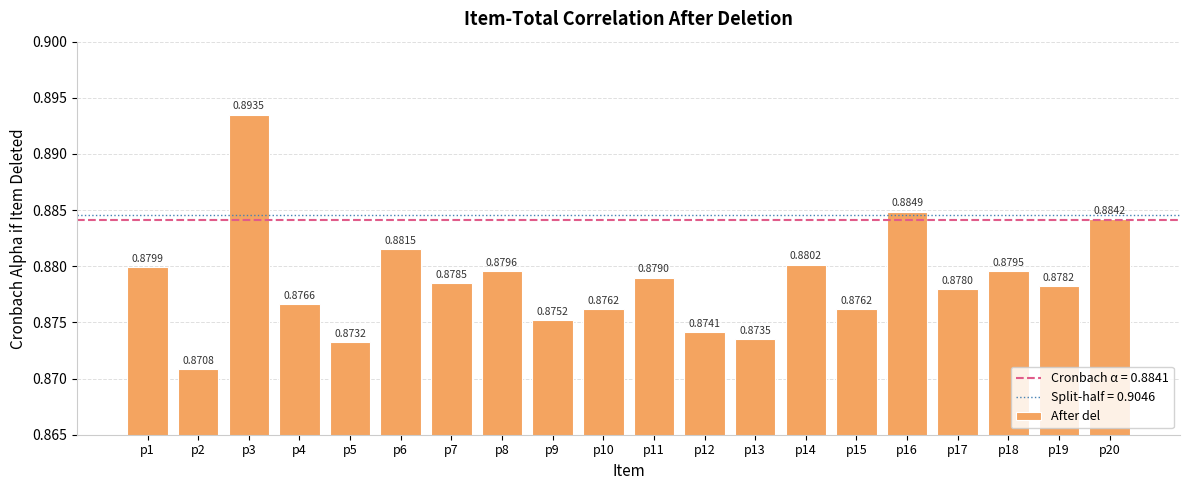

Between p15 and p7, which is larger?

p7